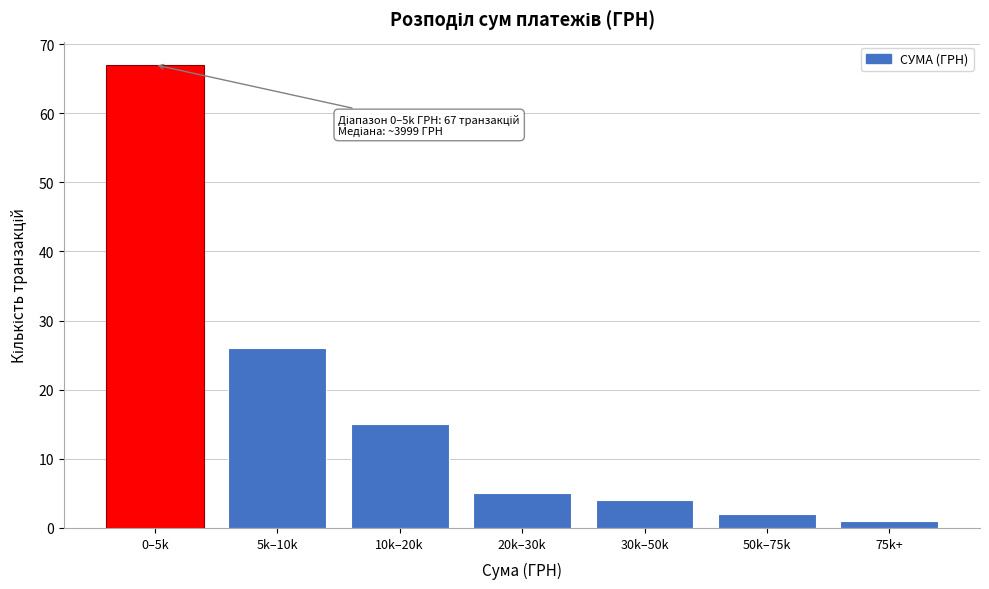

Reading left to right, transcribe all the data shown in this chart.

67	26	15	5	4	2	1